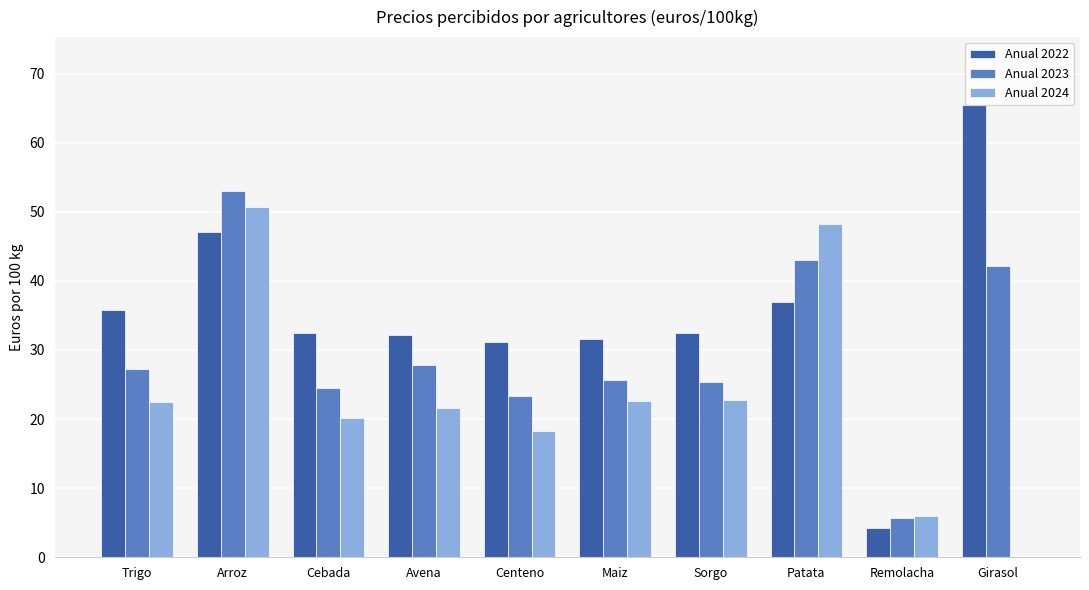

True or false: Anual 2022 has a value of 35.8 at Trigo.

True